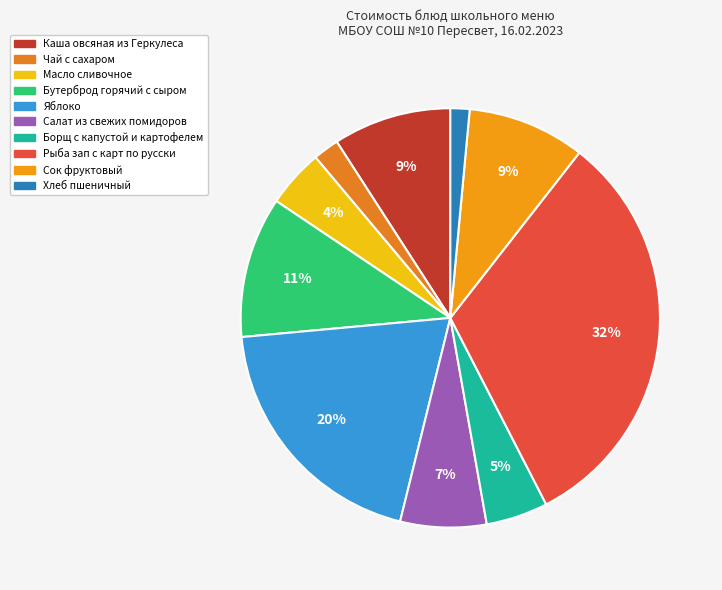

Which slice is the smallest?

Хлеб пшеничный